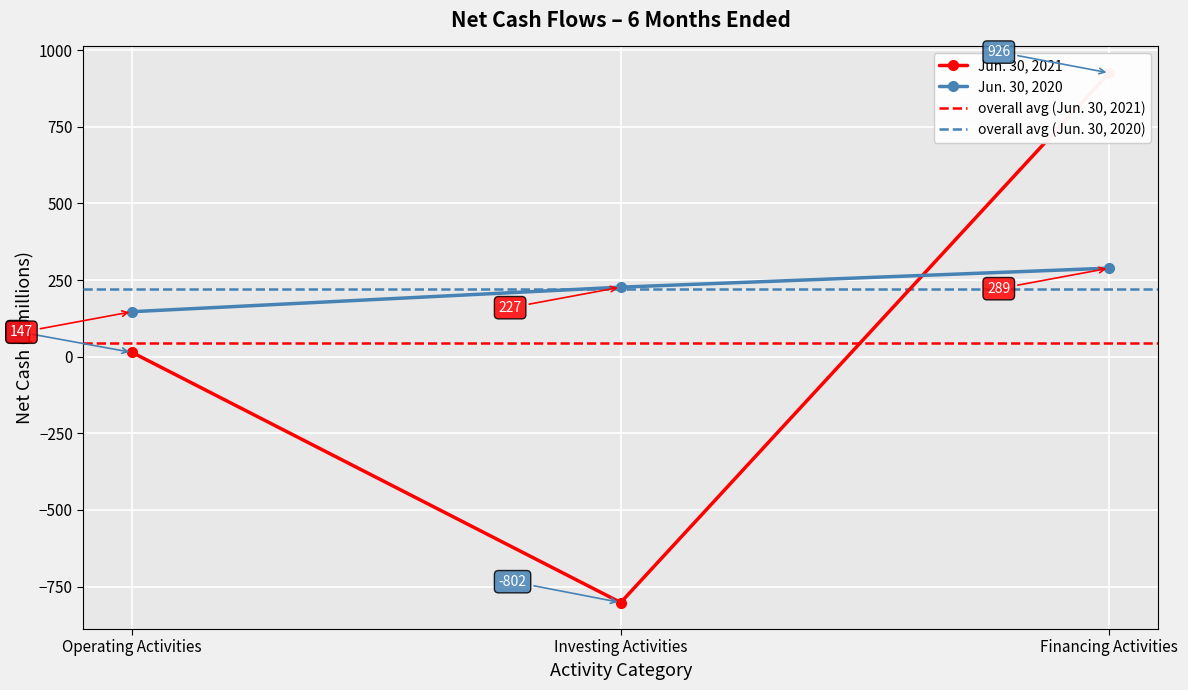

At which label does Jun. 30, 2021 first exceed 14?

Financing Activities